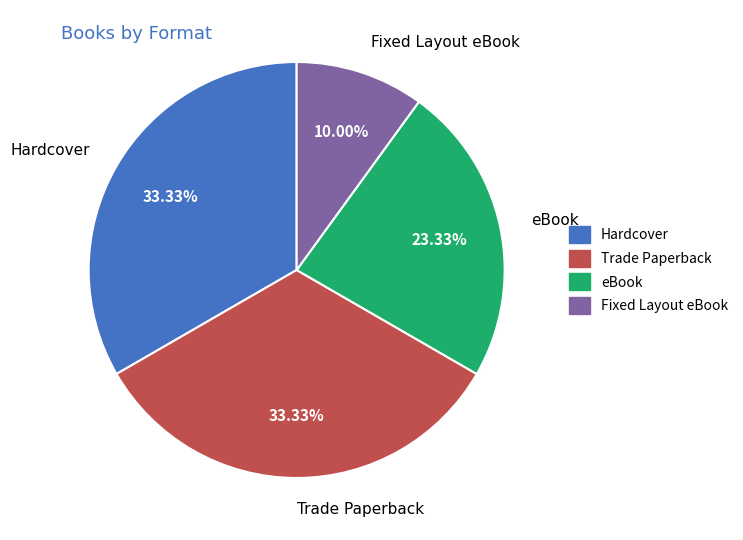

How many segments does this pie chart have?

4